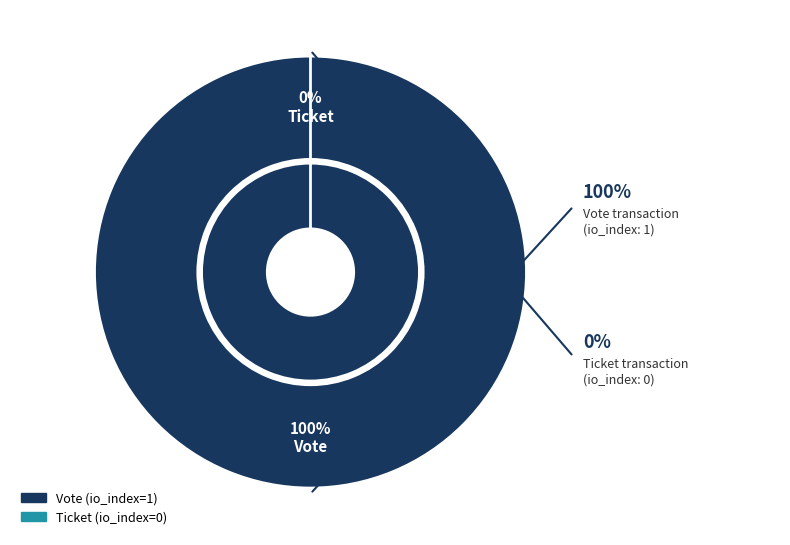

To the nearest percent, what is the combined percentage of Vote and Ticket?

100%